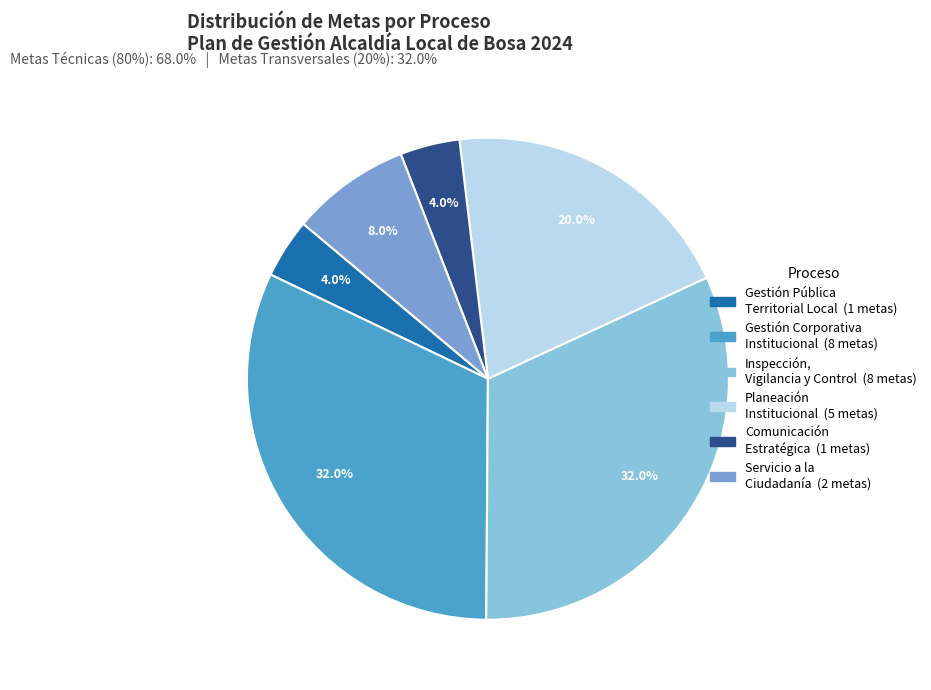

Does any single category account for the majority?

No